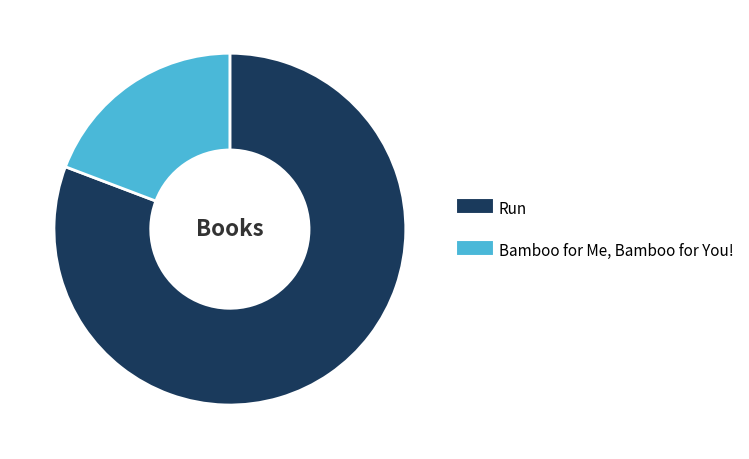

What is the ratio of the value at Run to the value at Bamboo for Me, Bamboo for You!?

4.2